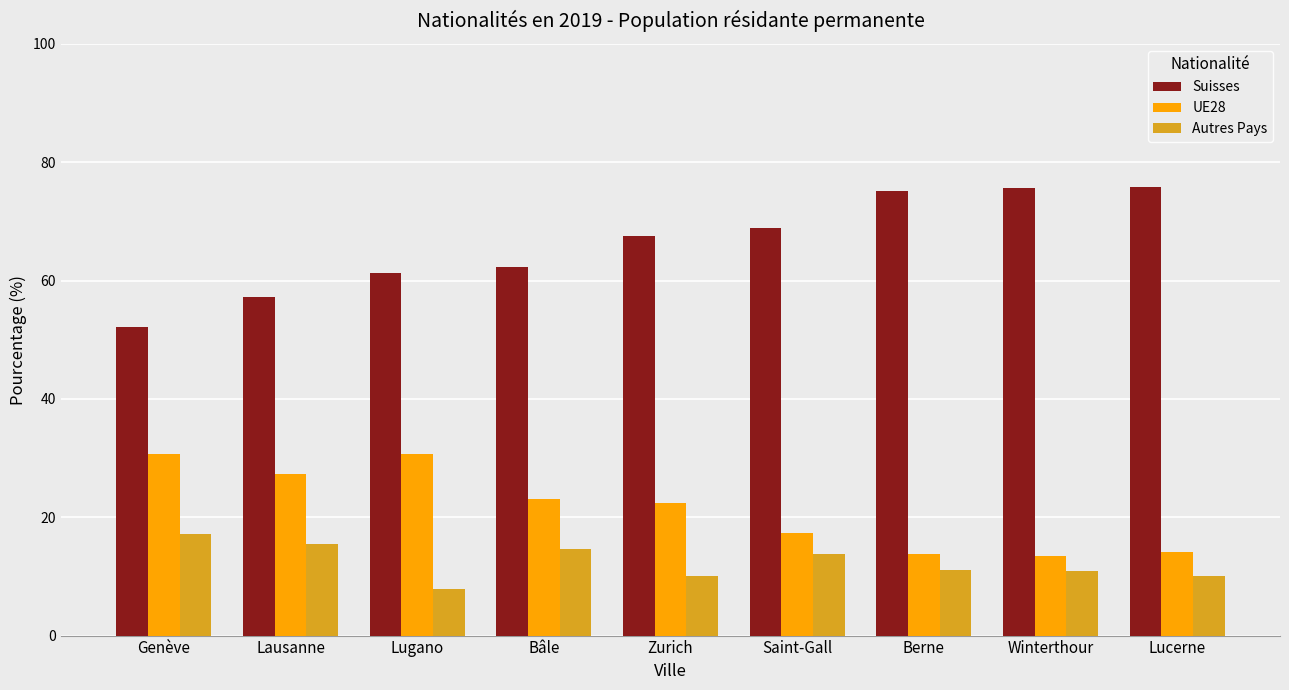

Count the number of categories in the chart.

9